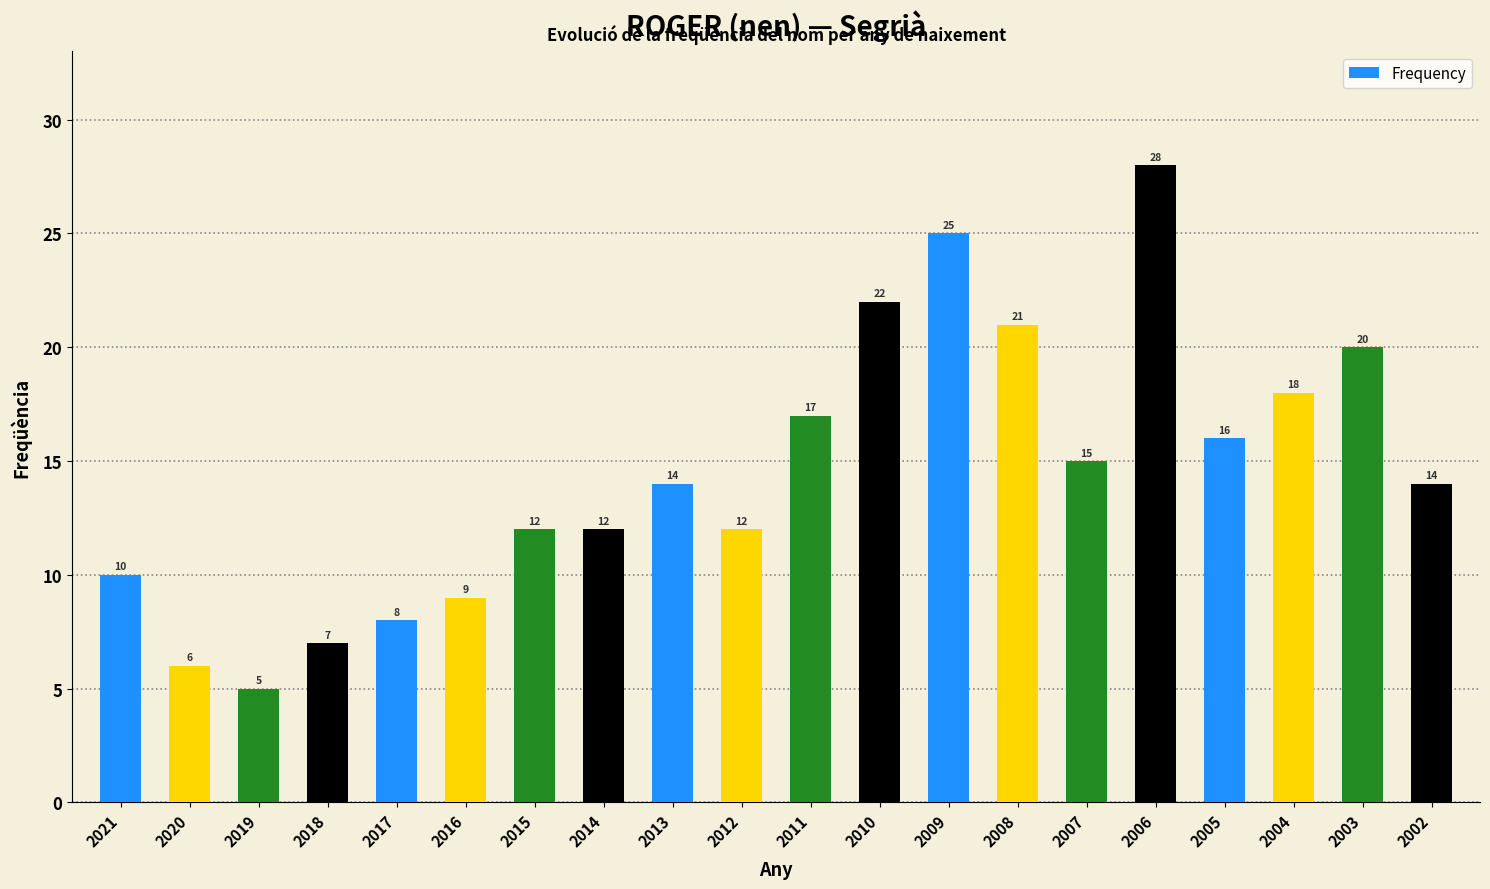

What is the average value?

15